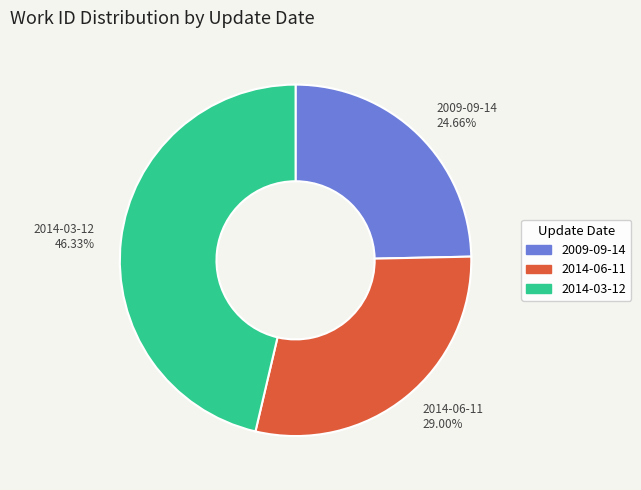

To the nearest percent, what percentage of the pie is 2014-03-12?

46%